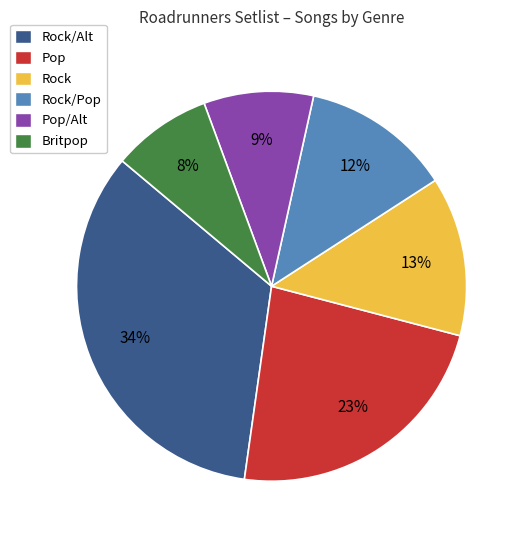

Approximately how many times larger is the value at Rock/Pop compared to Rock/Alt?

0.4